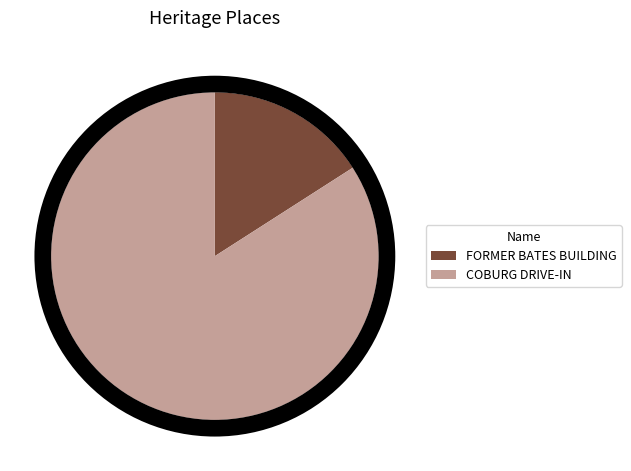

Which category accounts for the majority?

COBURG DRIVE-IN